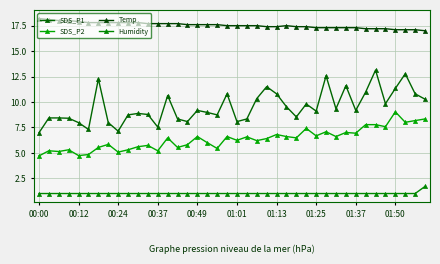

What is the difference between the maximum and minimum values in the Temp series?

1.2